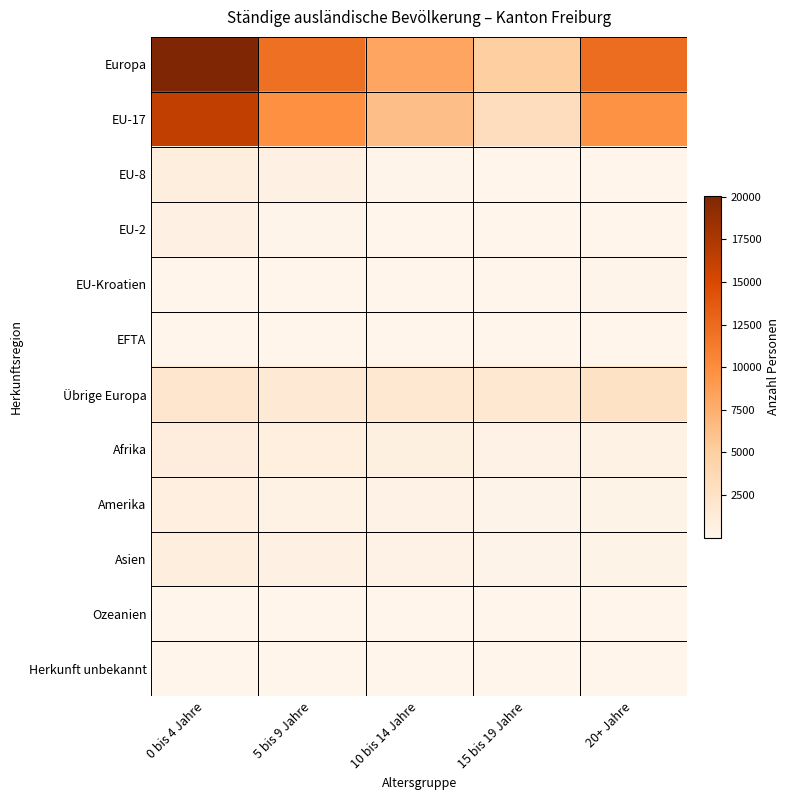

What is the total value across all series at 20+ Jahre?

25565